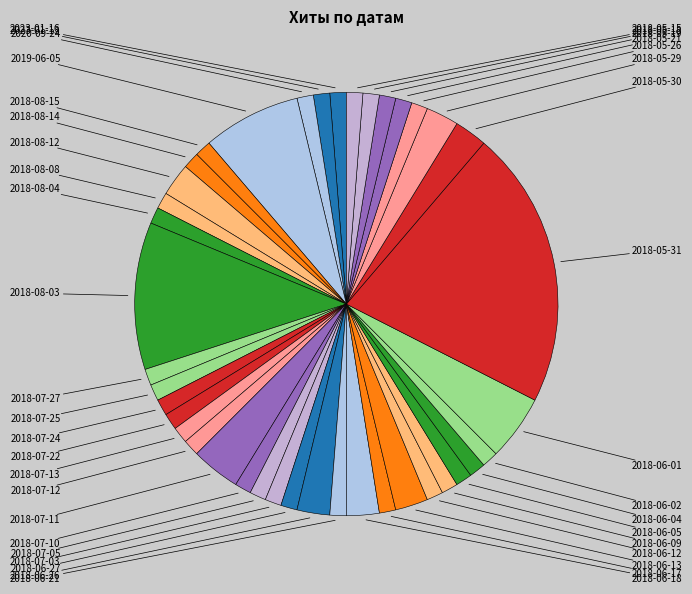

How many slices are in this pie chart?

40